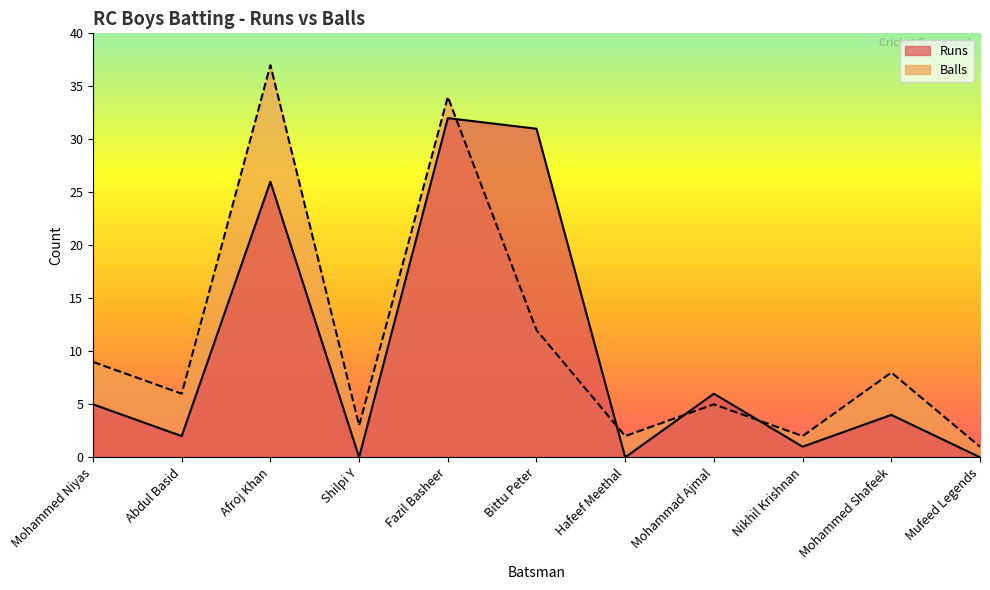

Which series changed the most between Abdul Basid and Mohammad Ajmal?

Runs